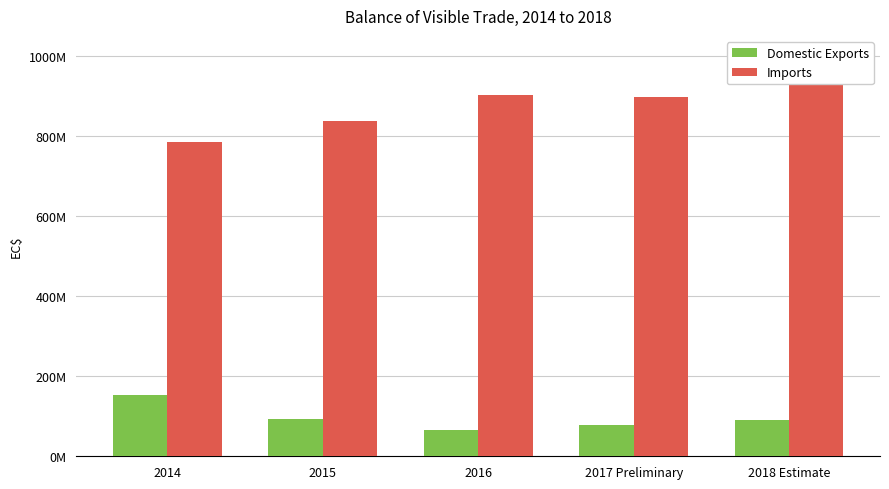

What value does the Domestic Exports series have at 2017 Preliminary?

78734953.0